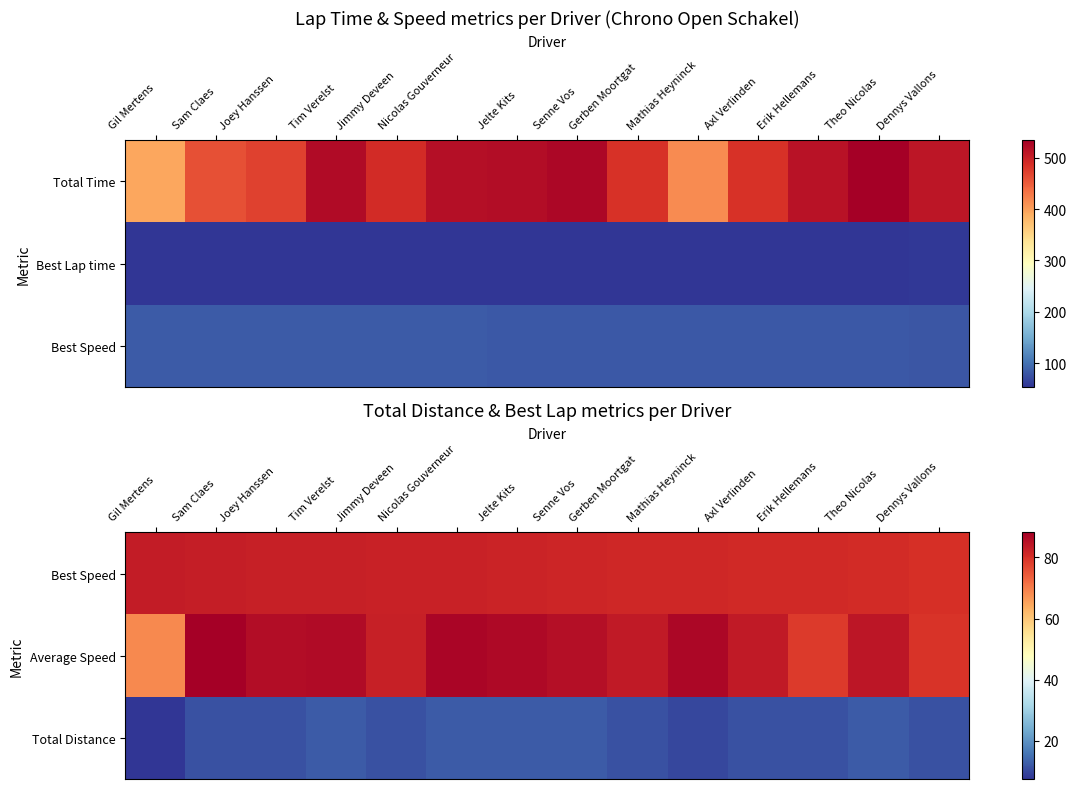

How many data points in Average Speed are less than 85?

7